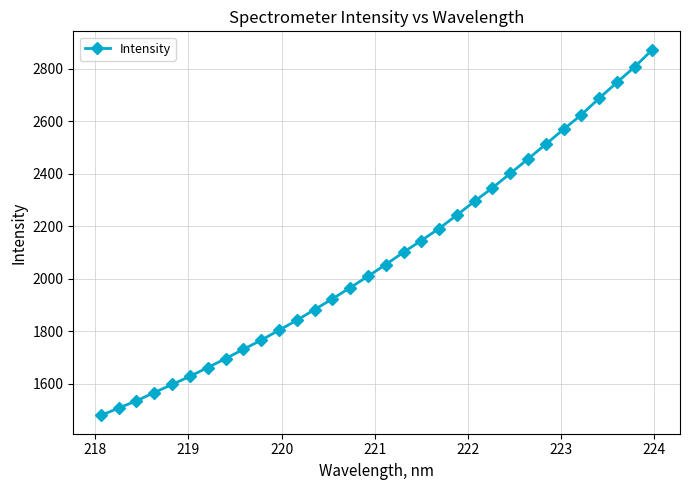

What is the sum of all values?

66625.6